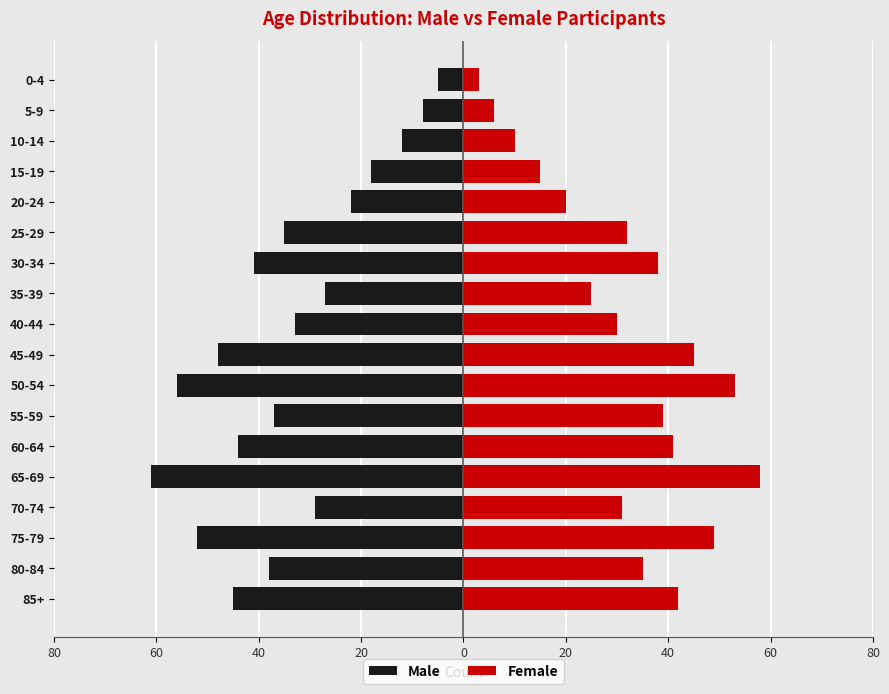

What is the sum of all Female values?

572